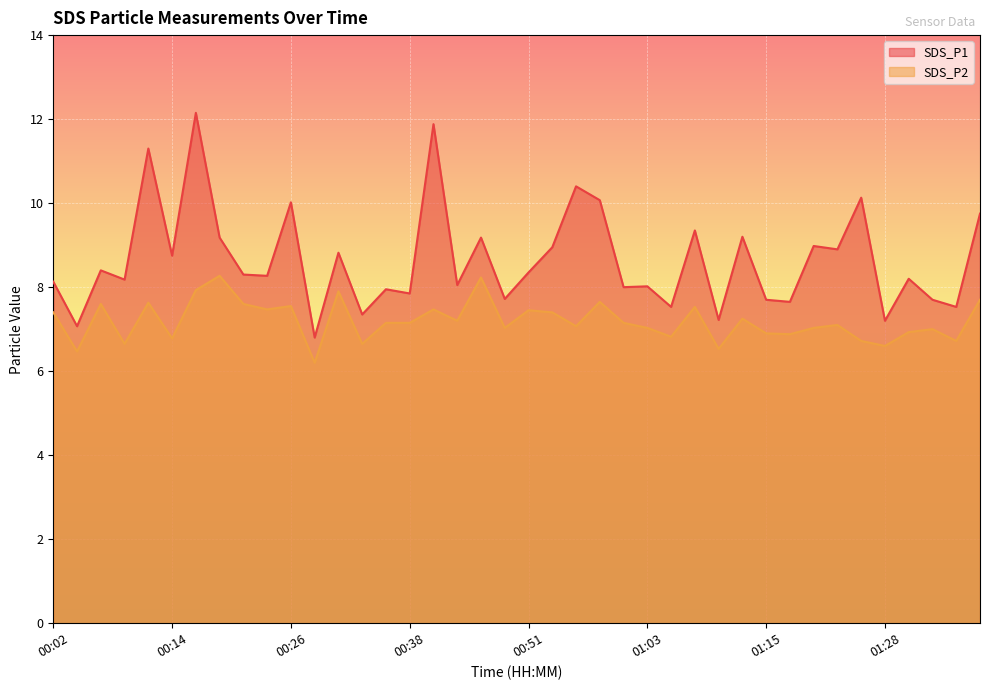

True or false: SDS_P1 and SDS_P2 cross at least once.

False